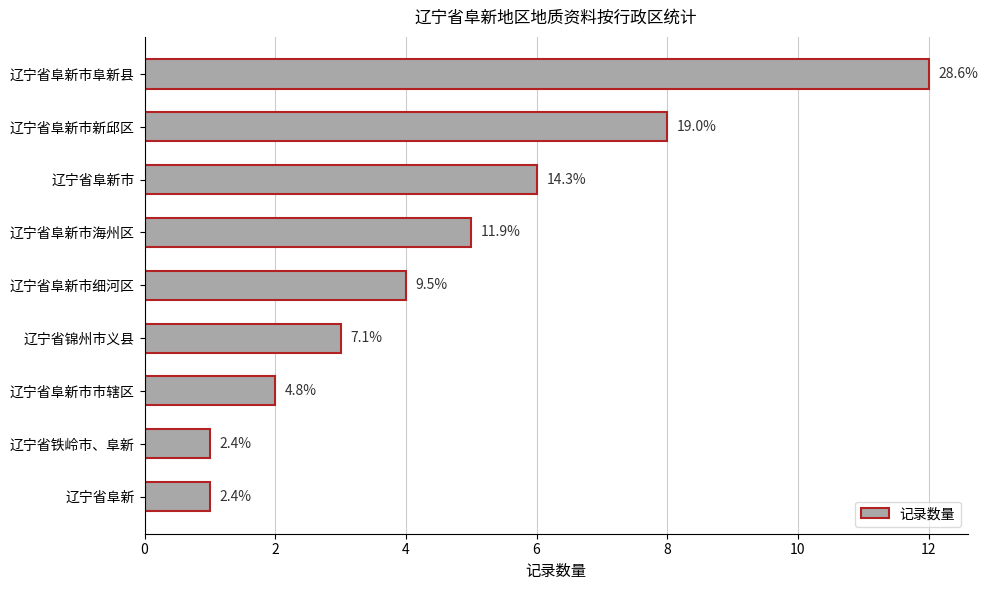

How many bars are there in total?

9